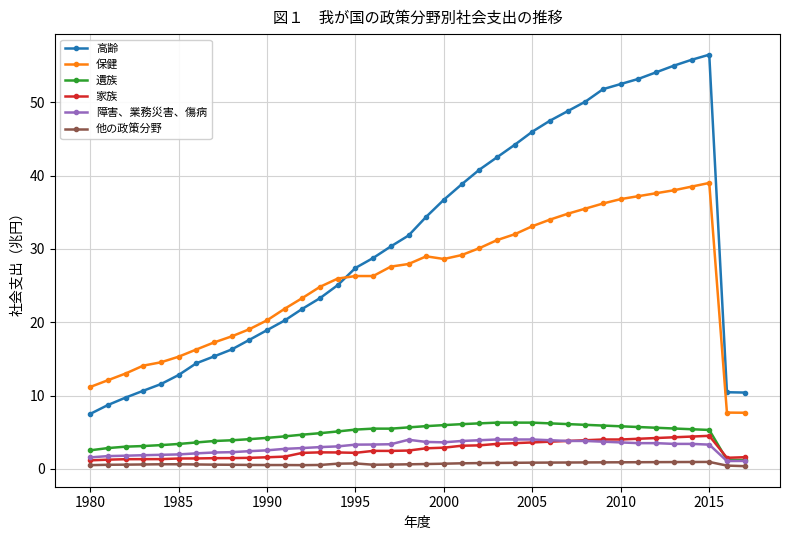

Does the chart have visible grid lines?

Yes